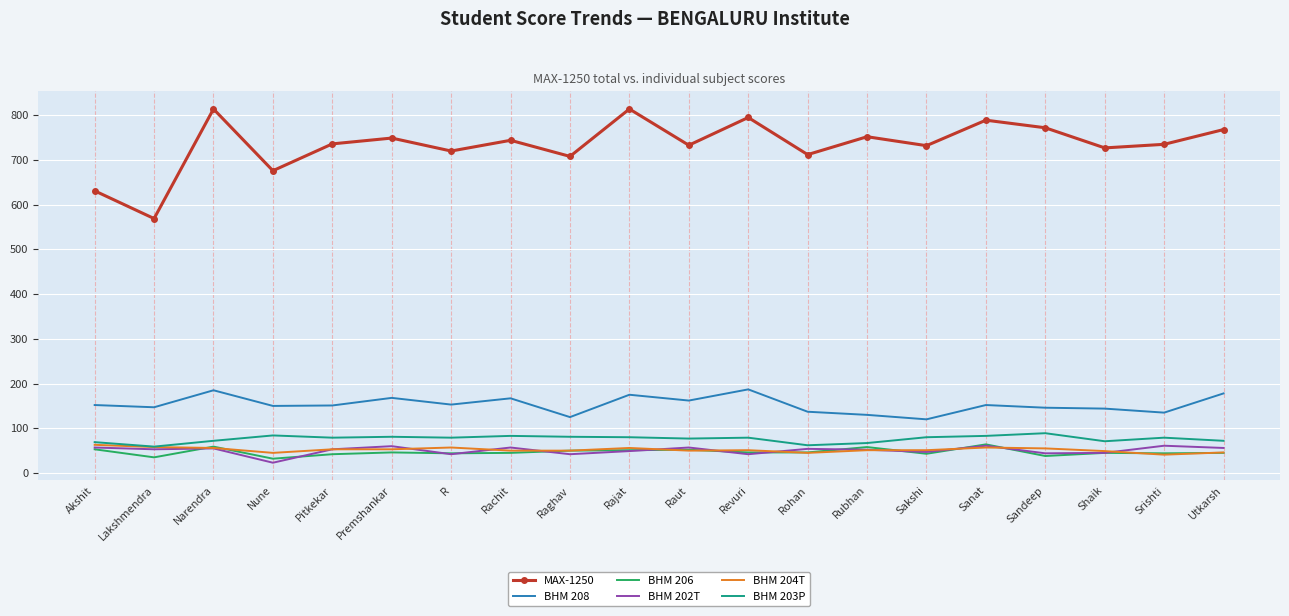

True or false: MAX-1250 and BHM 206 intersect in this chart.

False